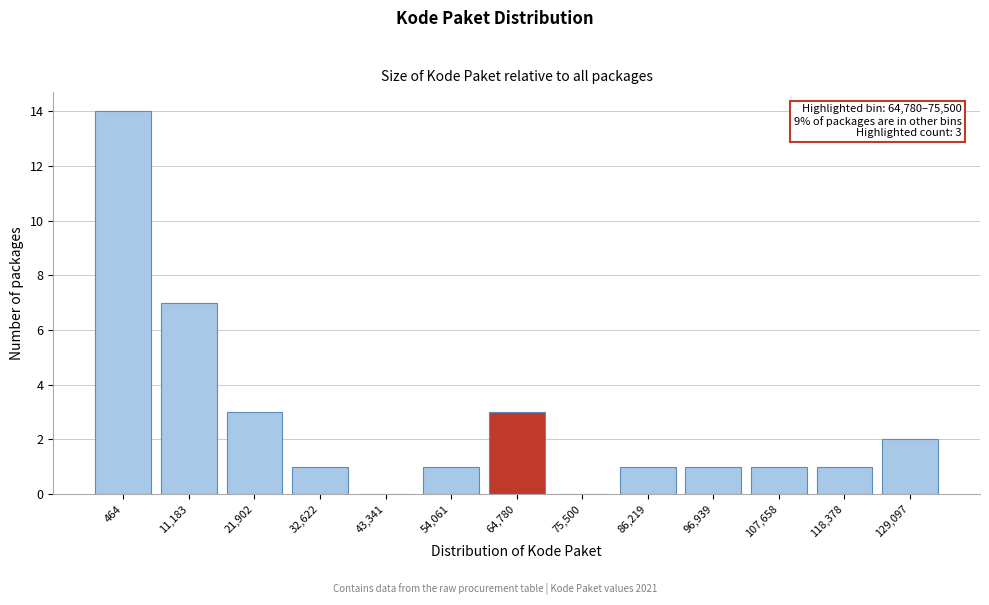

Reading right to left, what are all the values shown in this chart?

129,097=2	118,378=1	107,658=1	96,939=1	86,219=1	75,500=0	64,780=3	54,061=1	43,341=0	32,622=1	21,902=3	11,183=7	464=14